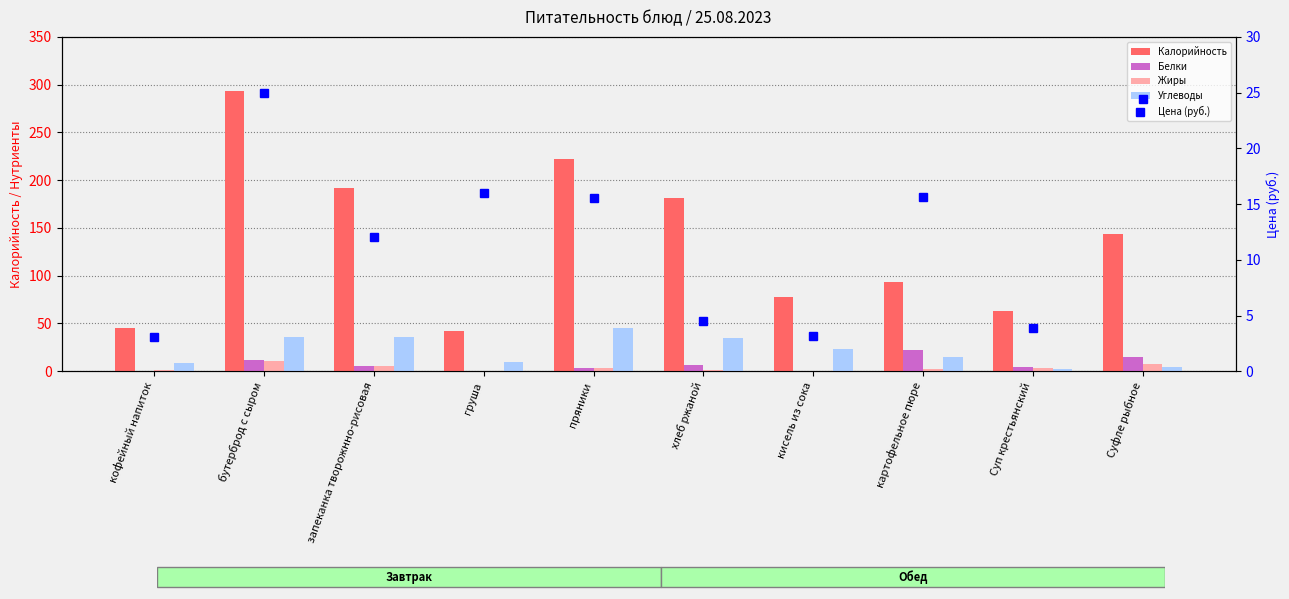

What are all the series names shown in the legend?

Калорийность, Белки, Жиры, Углеводы, Цена (руб.)